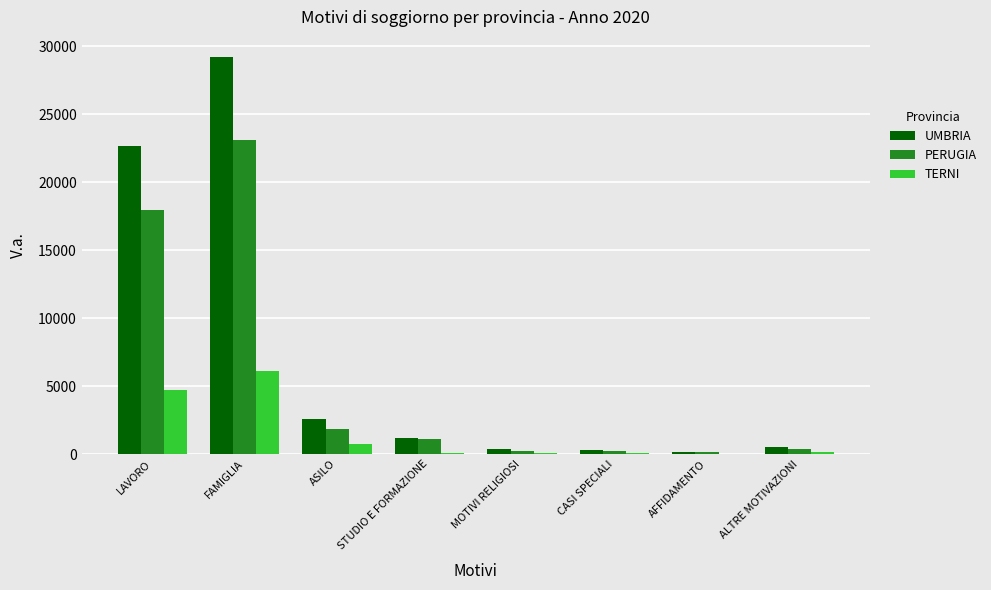

Is it true that PERUGIA equals 8380 at LAVORO?

False